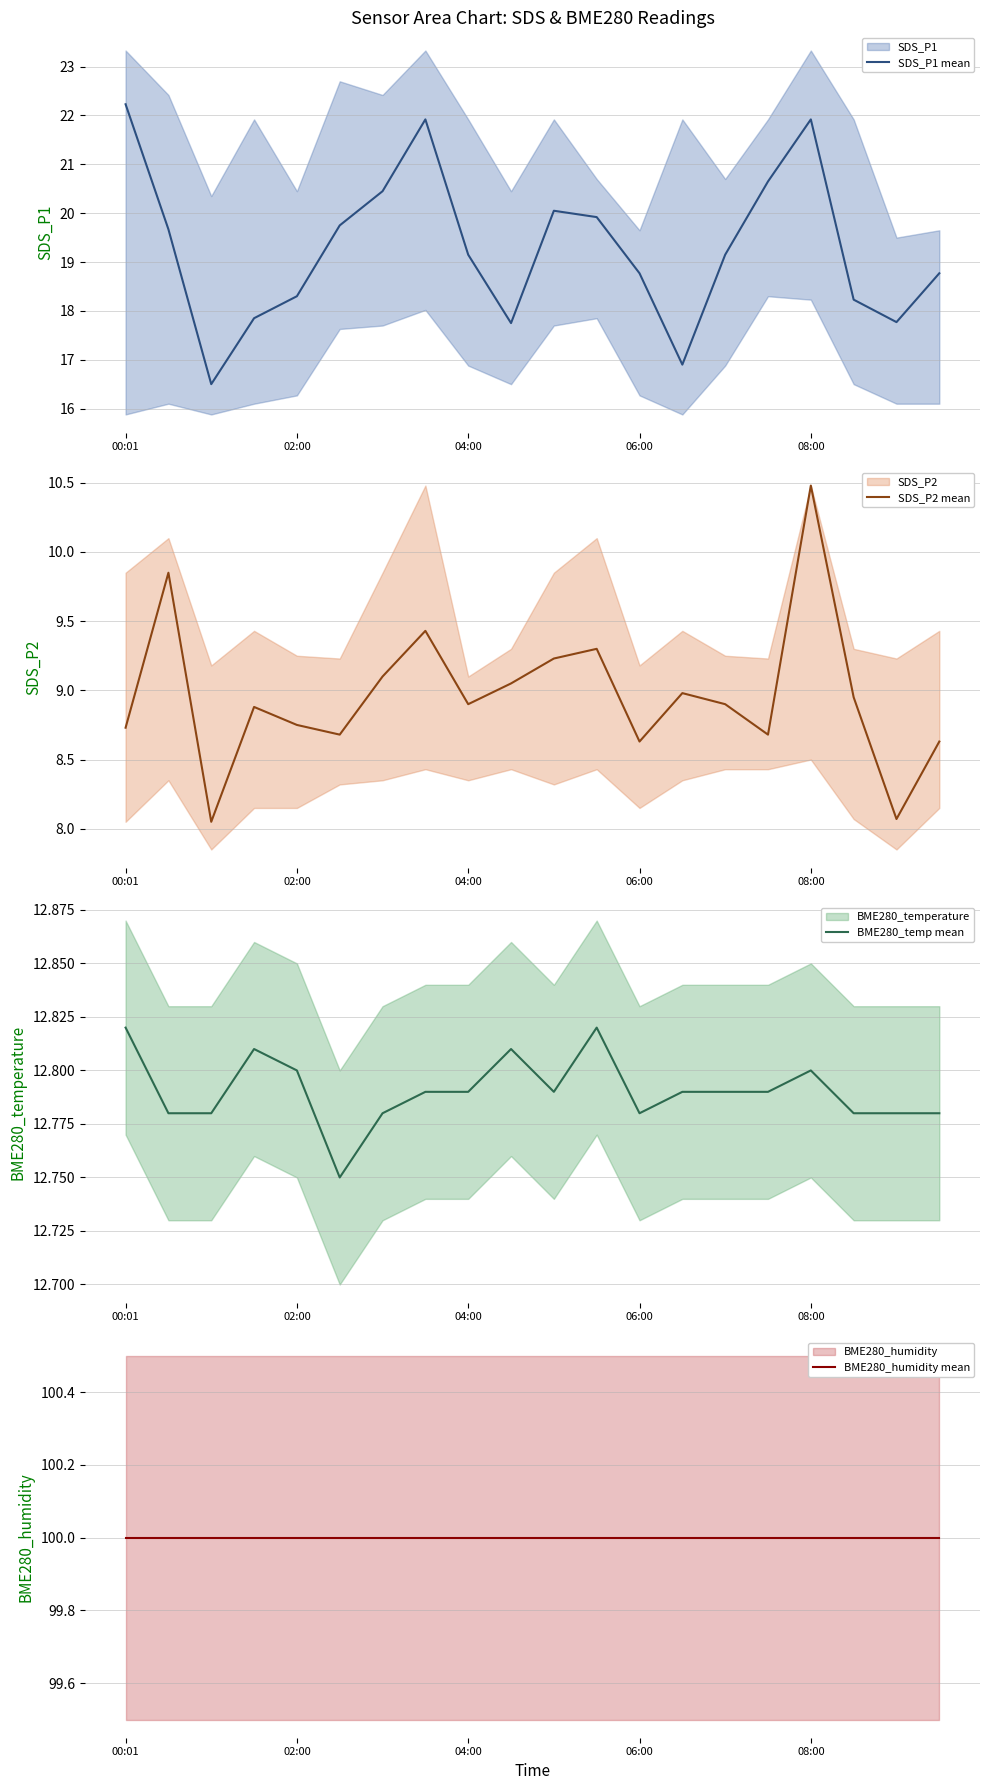

Is it true that SDS_P1 mean equals 25.3 at 06:00?

False